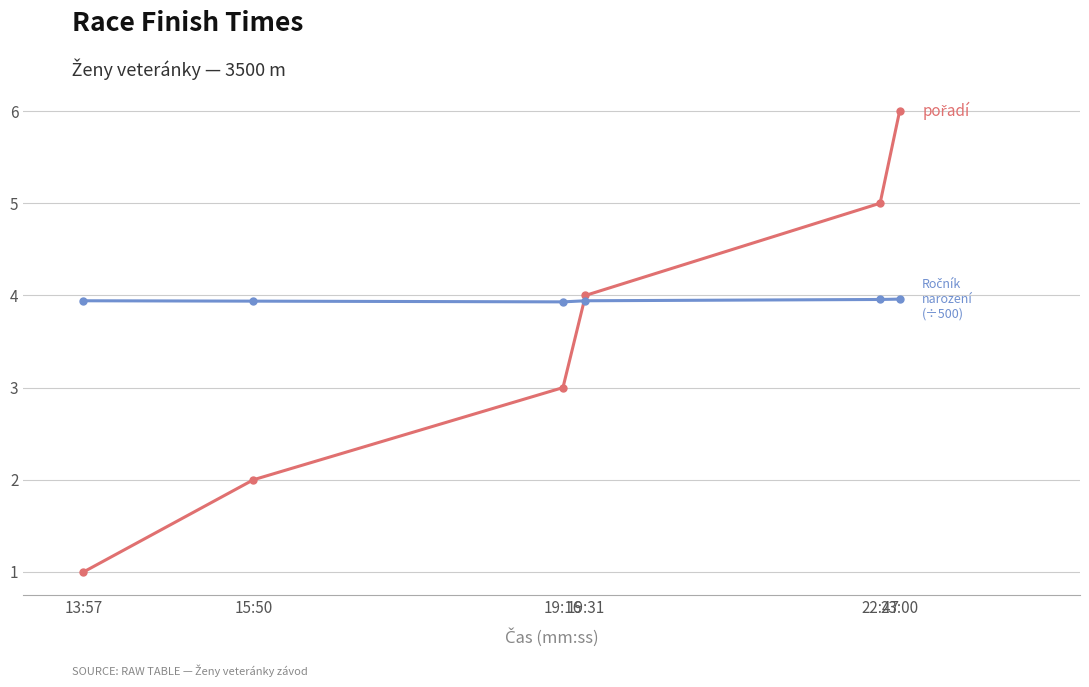

What is the minimum value shown in the chart?

1.0